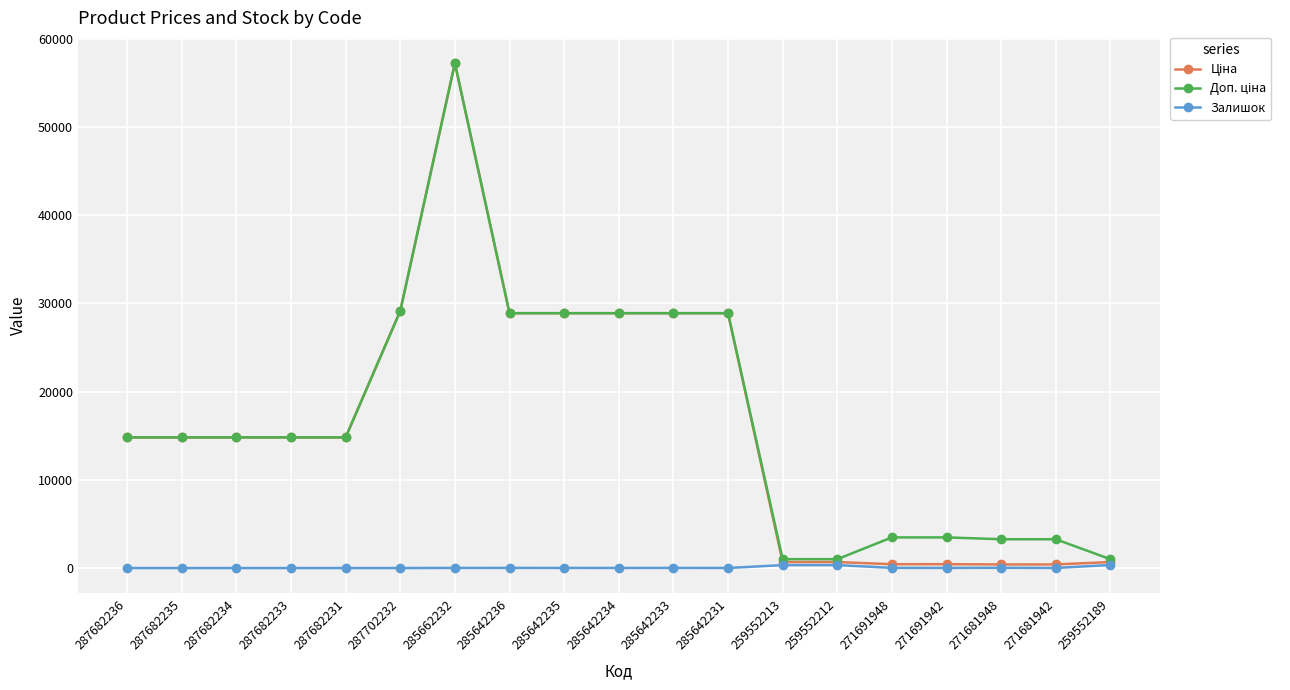

How many distinct data groups are displayed?

3